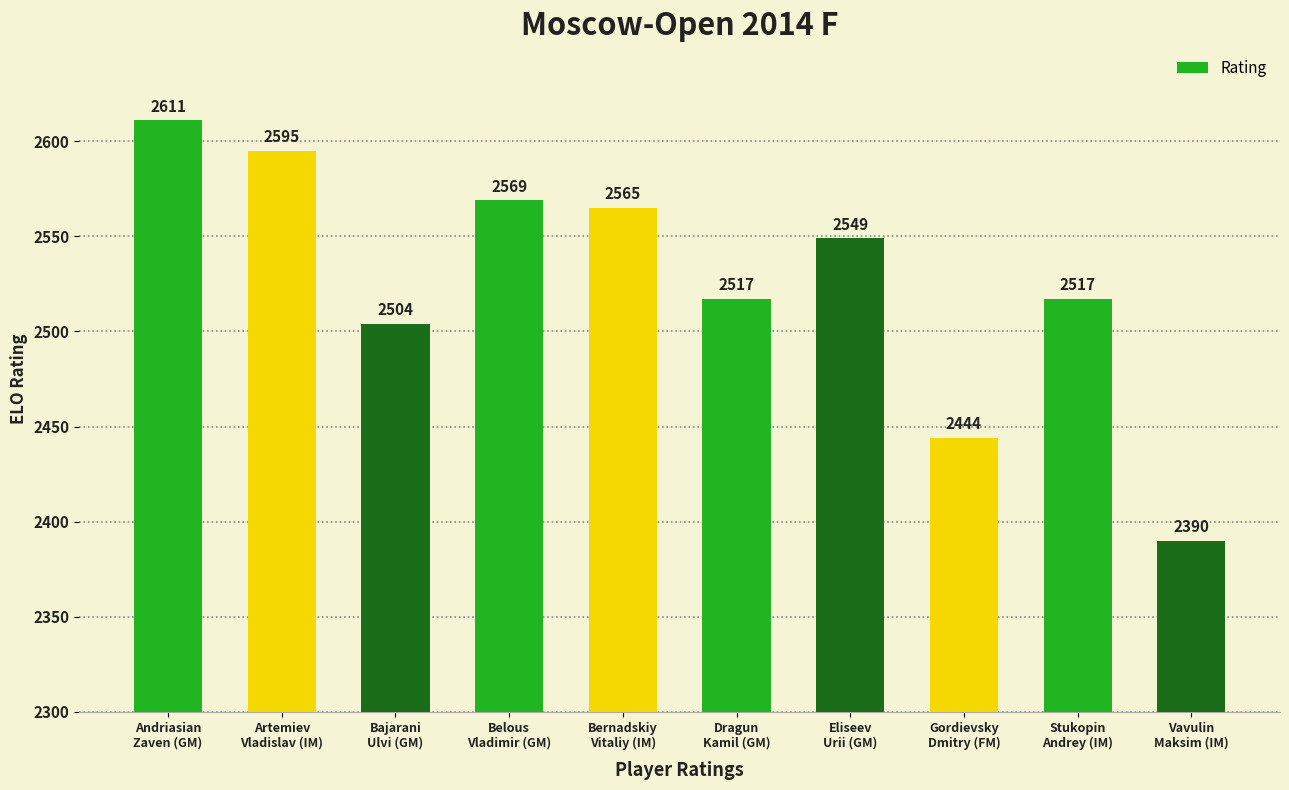

Which has a higher value, Vavulin
Maksim (IM) or Gordievsky
Dmitry (FM)?

Gordievsky
Dmitry (FM)